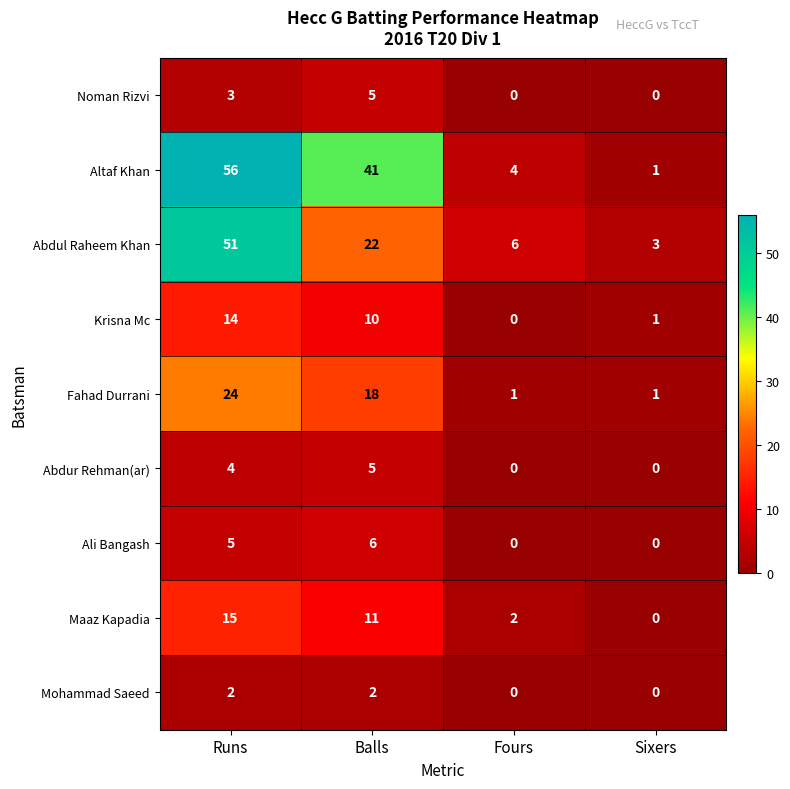

At how many categories does at least one series exceed 1?

4